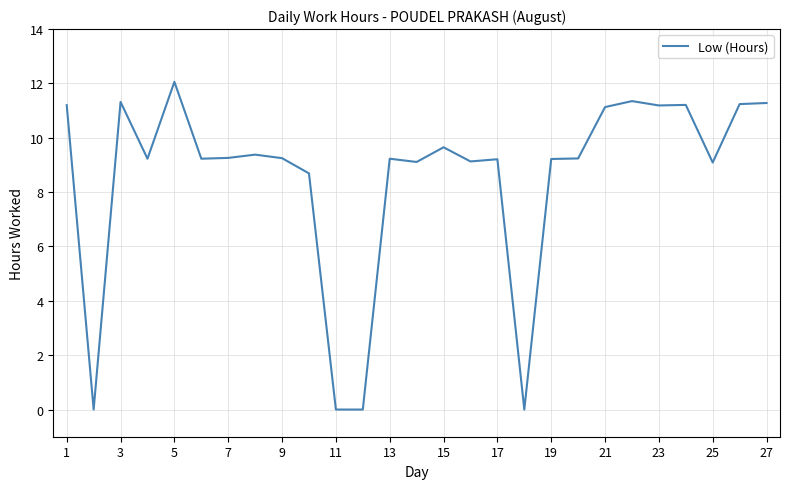

What is the difference between the maximum and minimum values?

12.1